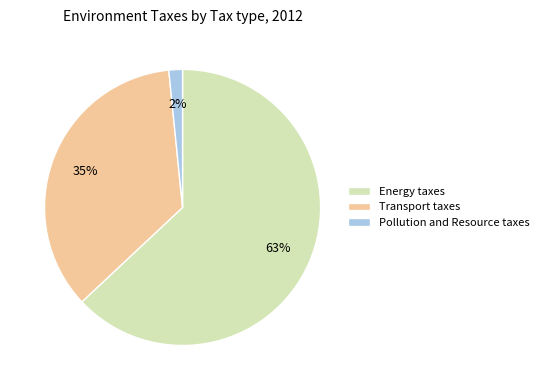

Is the sum of Energy taxes and Pollution and Resource taxes greater than half?

Yes